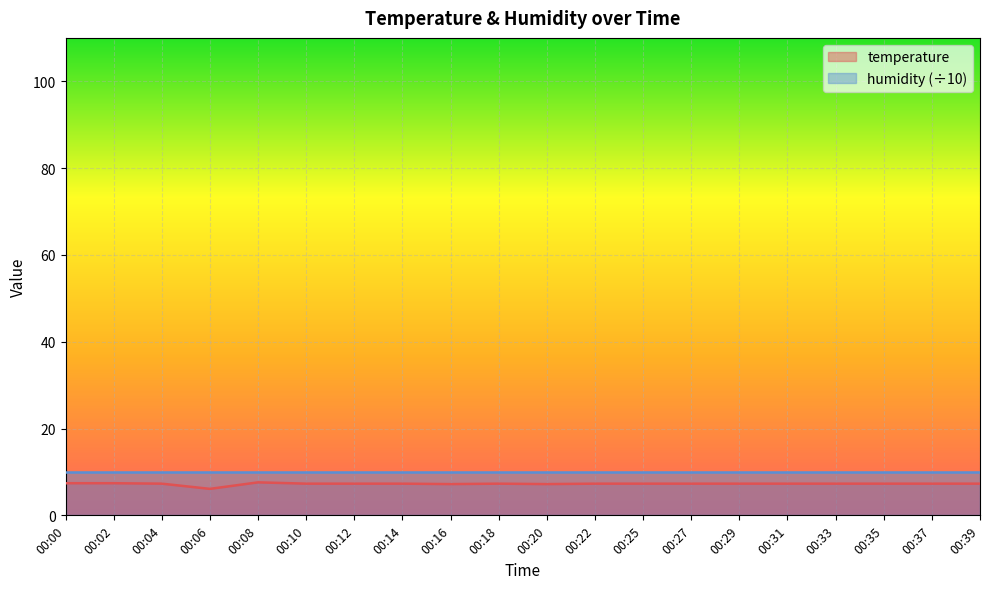

Reading right to left, list all the values displayed in this chart.

7.3	7.3	7.3	7.3	7.3	7.3	7.3	7.3	7.3	7.2	7.3	7.2	7.3	7.3	7.3	7.6	6.1	7.3	7.4	7.4